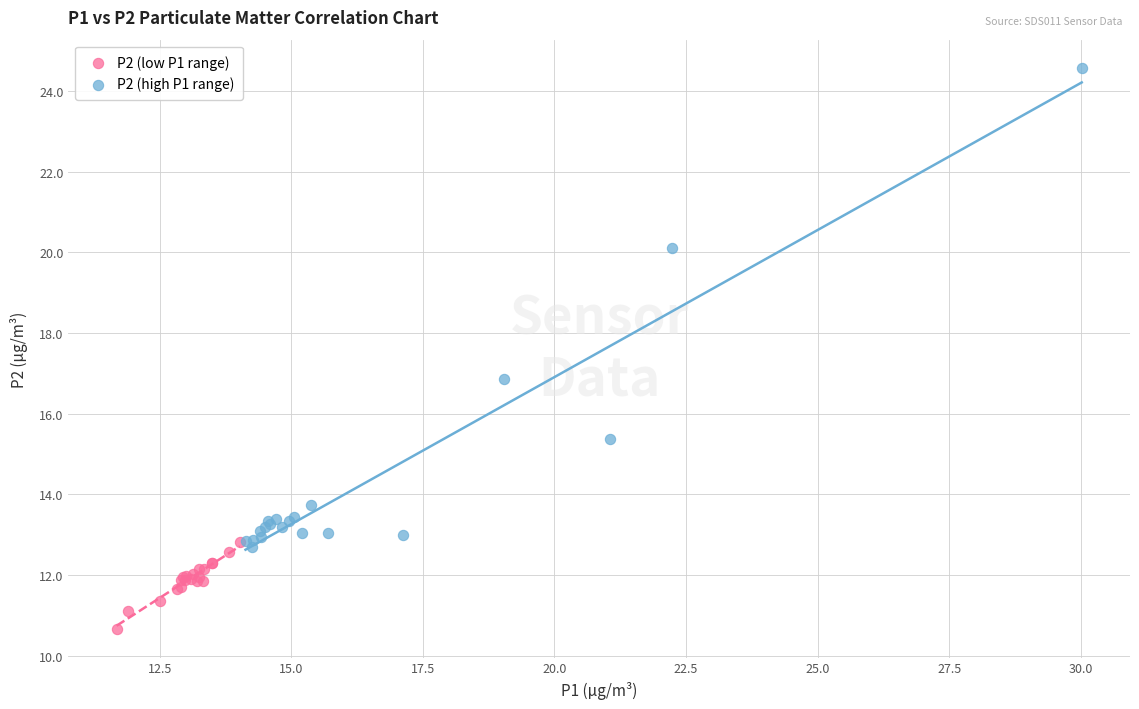

Which series reaches the minimum Y coordinate?

P2 (low P1 range)